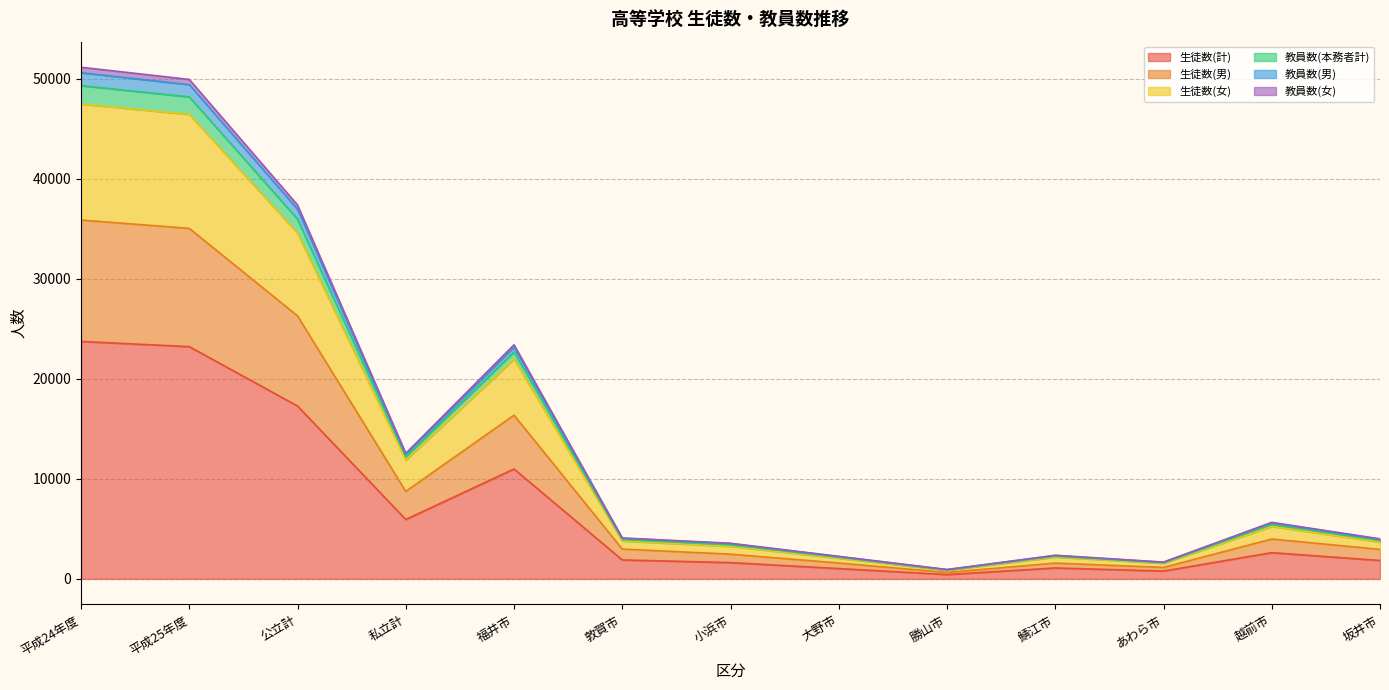

What is the maximum value for 生徒数(計)?

23748